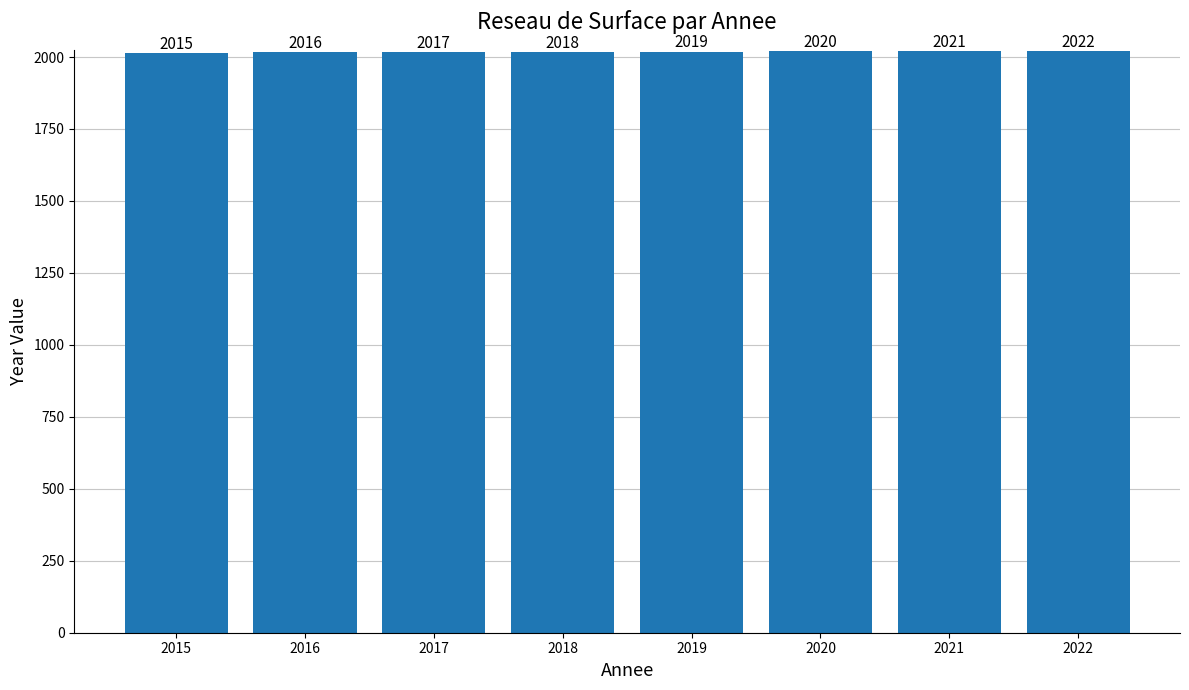

Reading right to left, what are all the values shown in this chart?

2022	2021	2020	2019	2018	2017	2016	2015